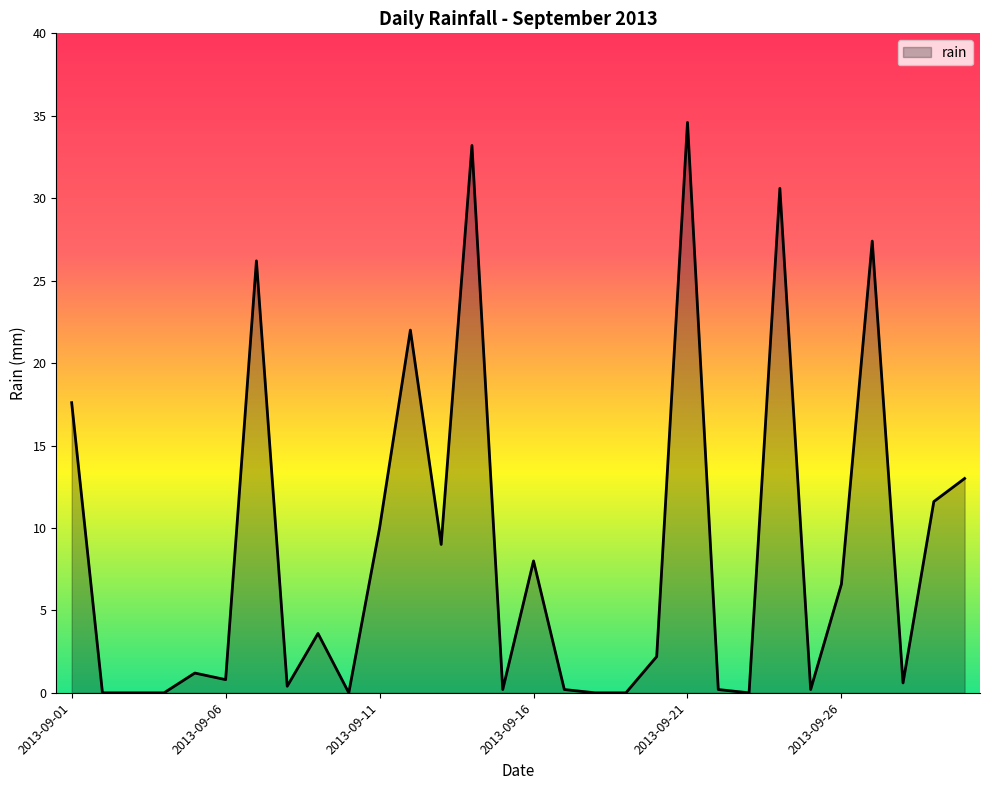

What is the greatest value displayed?

34.6